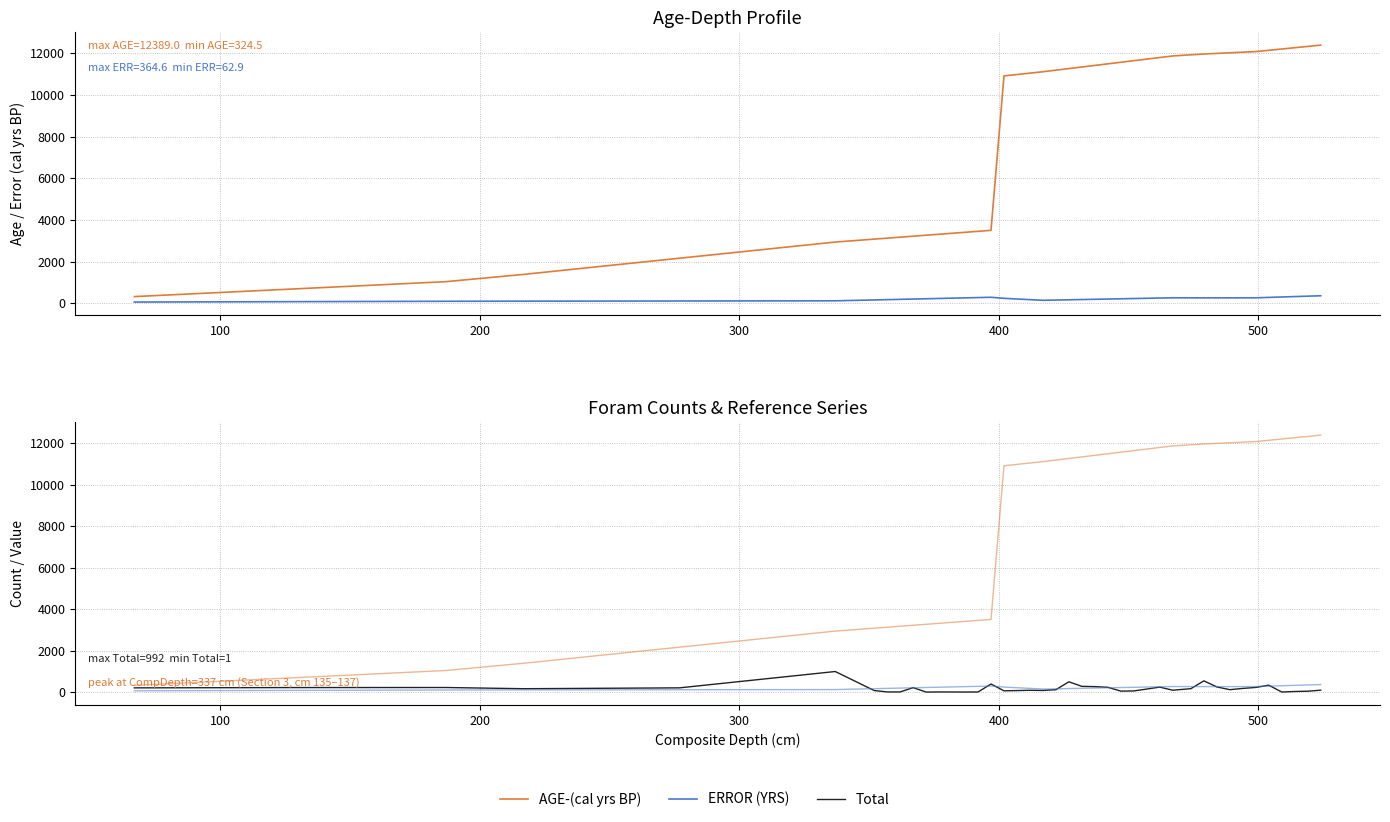

Which series has the largest total across all categories?

AGE-(cal yrs BP)